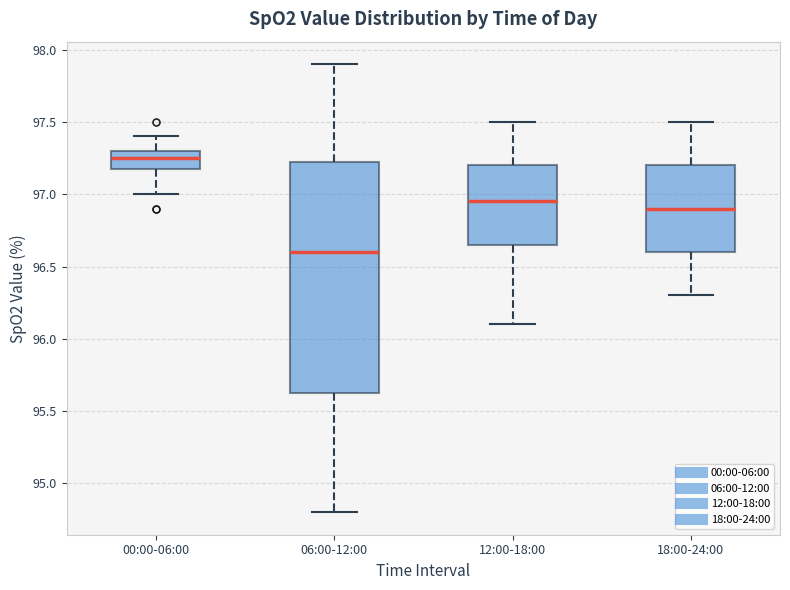

Where is the lower edge of the box for 12:00-18:00 on the y-axis? The values are not printed on the chart, so give them approximately, as read against the axis.

96.65